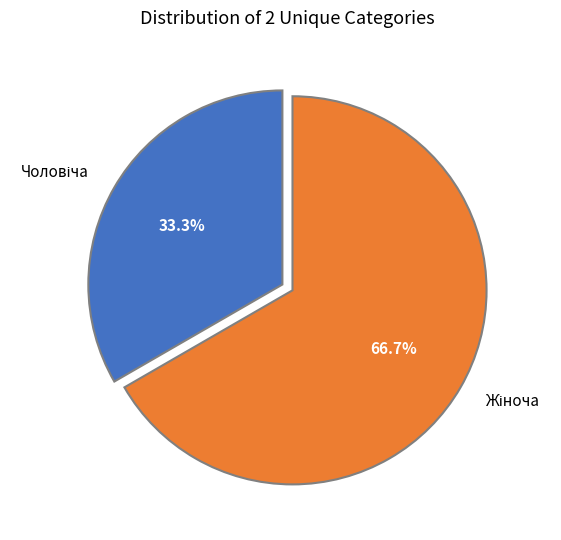

Does any single category account for the majority?

Yes